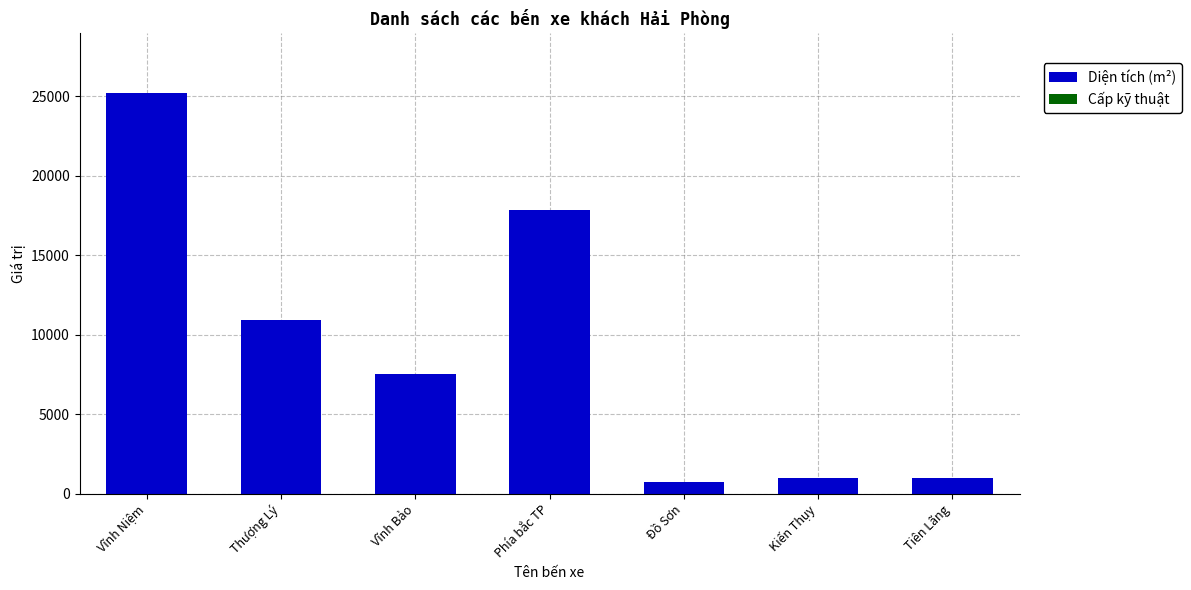

At which category is the sum across all series the highest?

Vĩnh Niệm